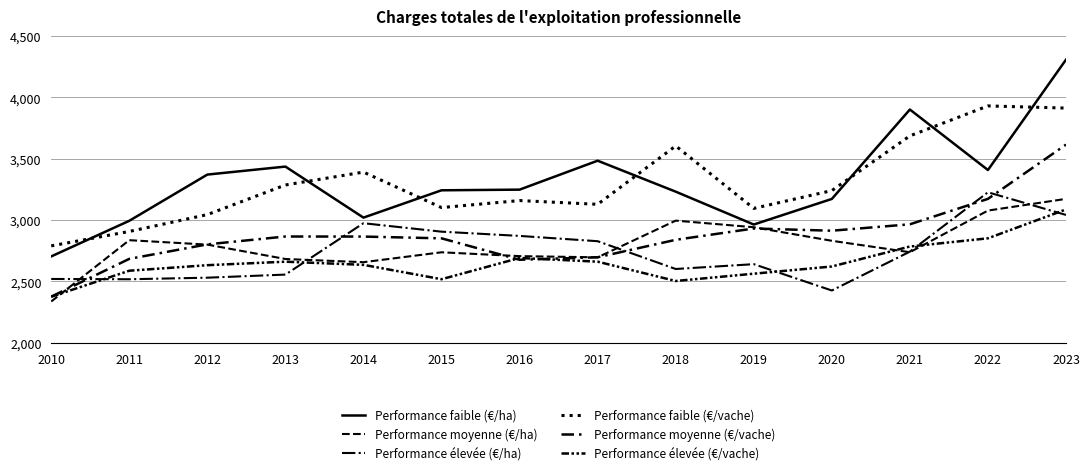

What is the minimum value shown in the chart?

2337.1